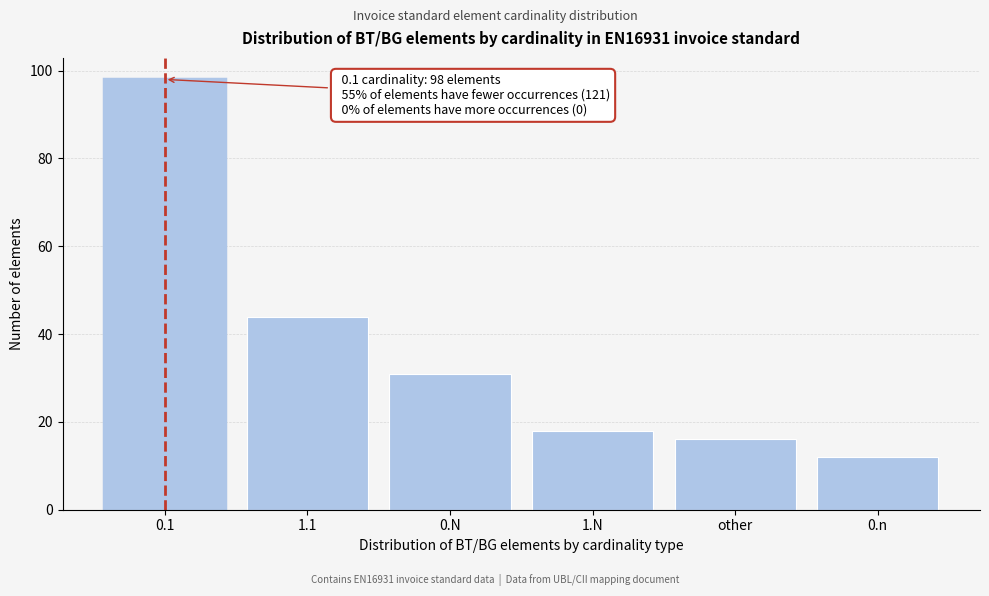

Reading right to left, list all the values displayed in this chart.

12	16	18	31	44	98